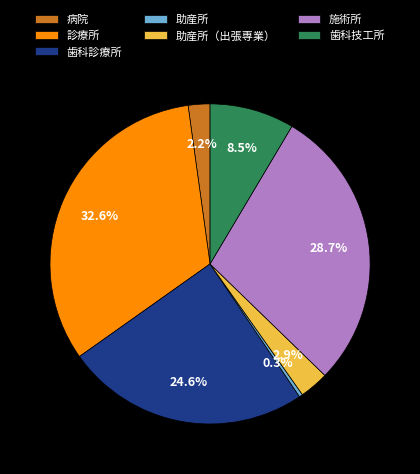

Rank the categories by value from highest to lowest.

診療所, 施術所, 歯科診療所, 歯科技工所, 助産所（出張専業）, 病院, 助産所